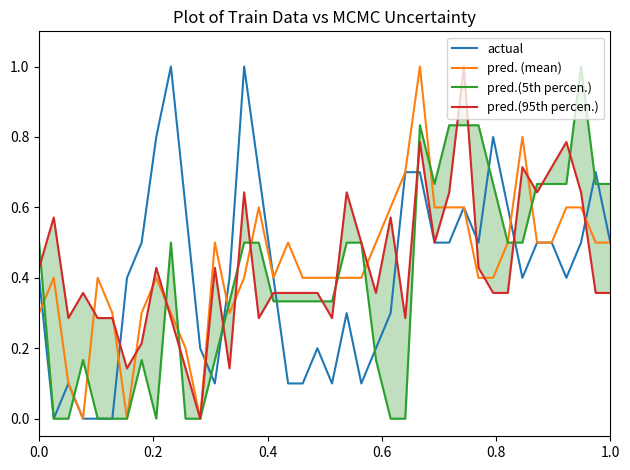

What is the sum of all pred.(95th percen.) values?

17.3